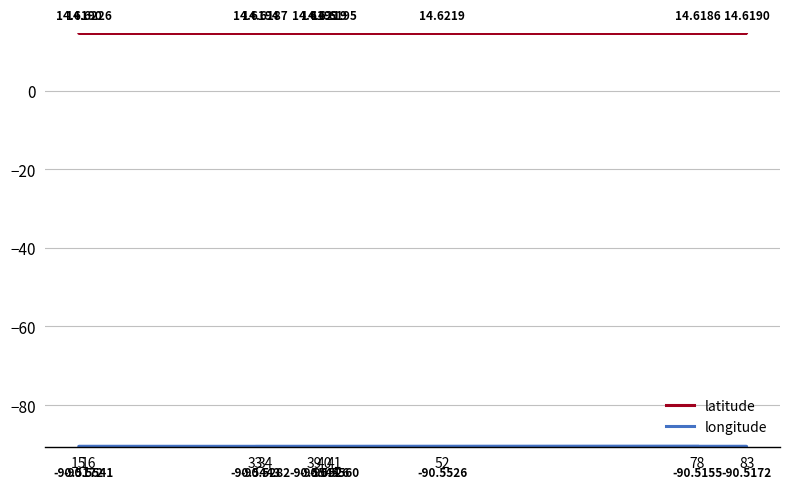

List the labels in order of longitude value, smallest first.

41, 39, 16, 40, 52, 33, 34, 15, 83, 78